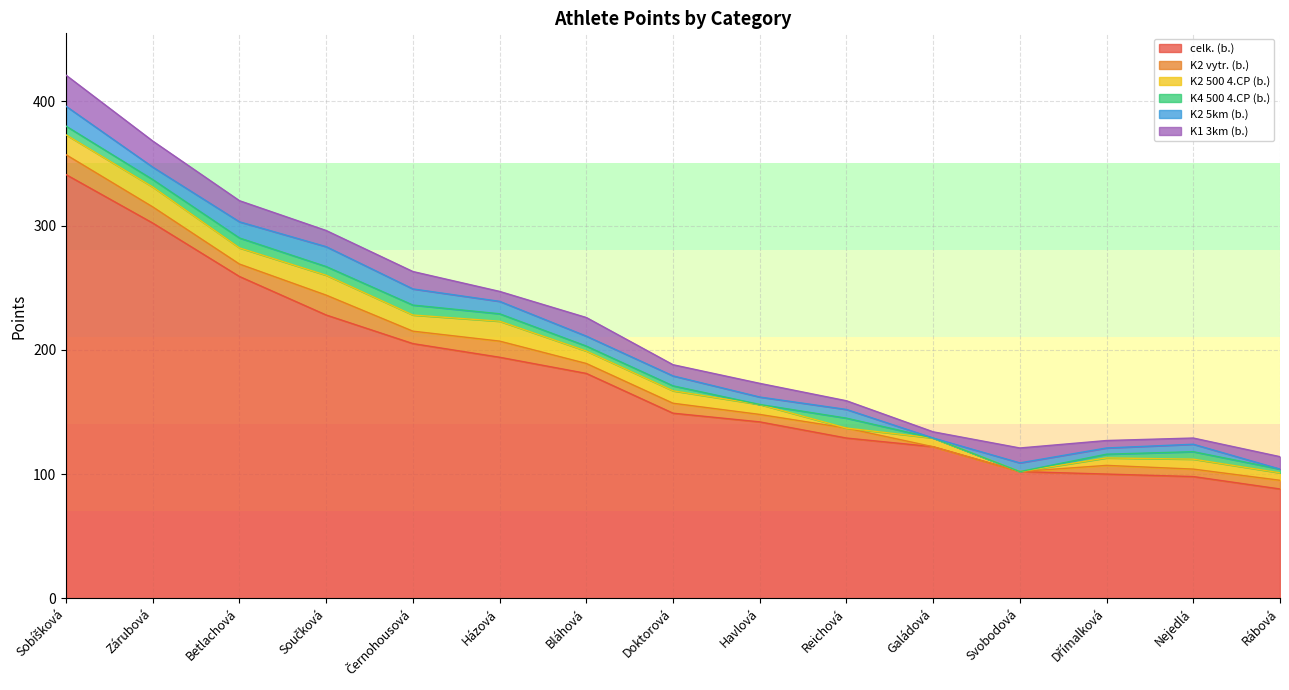

The value of K2 vytr. (b.) at Černohousová is 6. True or false?

False